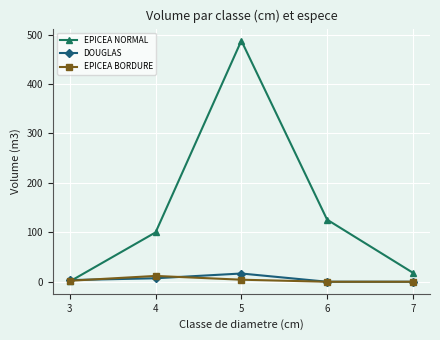

True or false: DOUGLAS has more than 1 points higher than both neighbors.

False